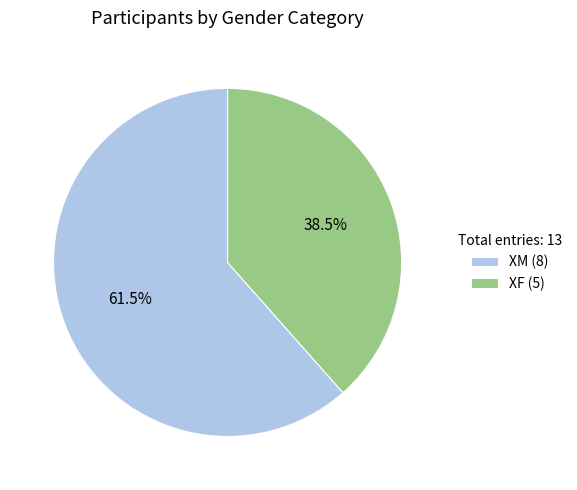

Is the sum of XF and XM greater than half?

Yes